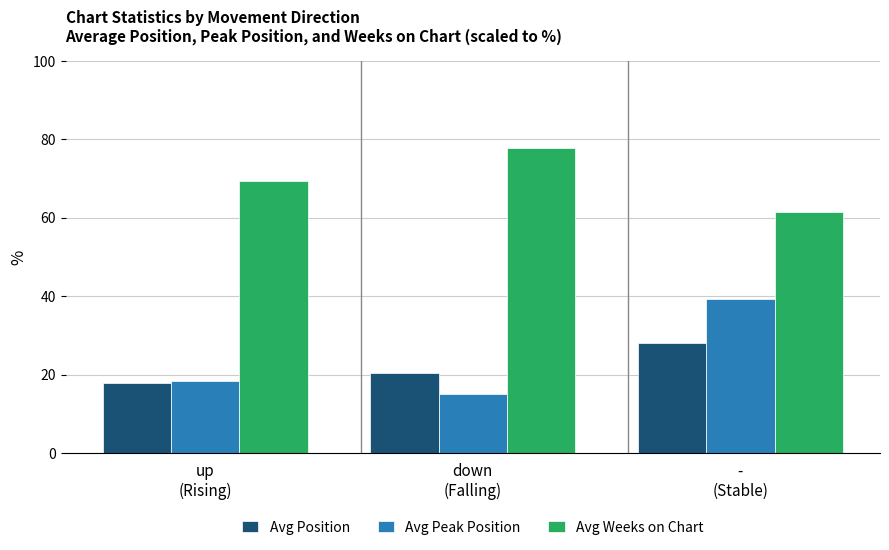

How many series are shown in this chart?

3